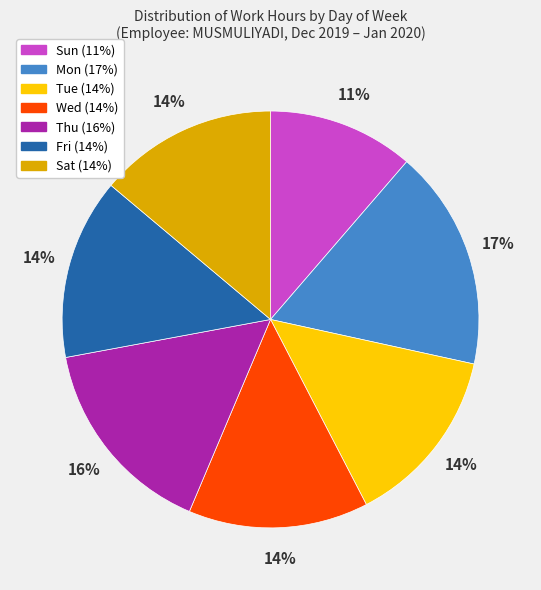

Is it true that Sat is 14% of the pie?

True